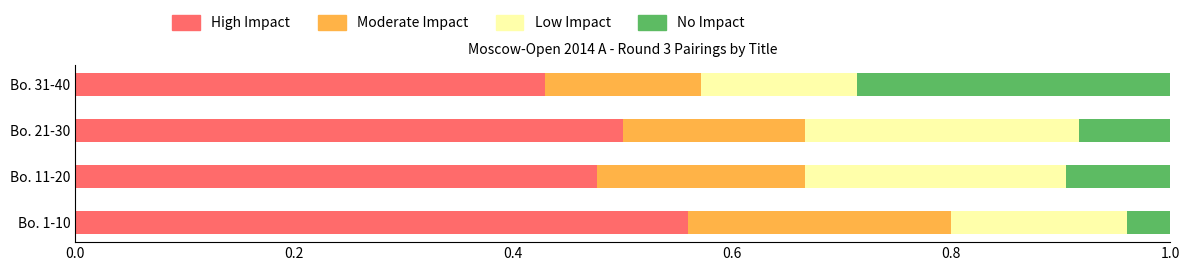

Count the number of categories in the chart.

4